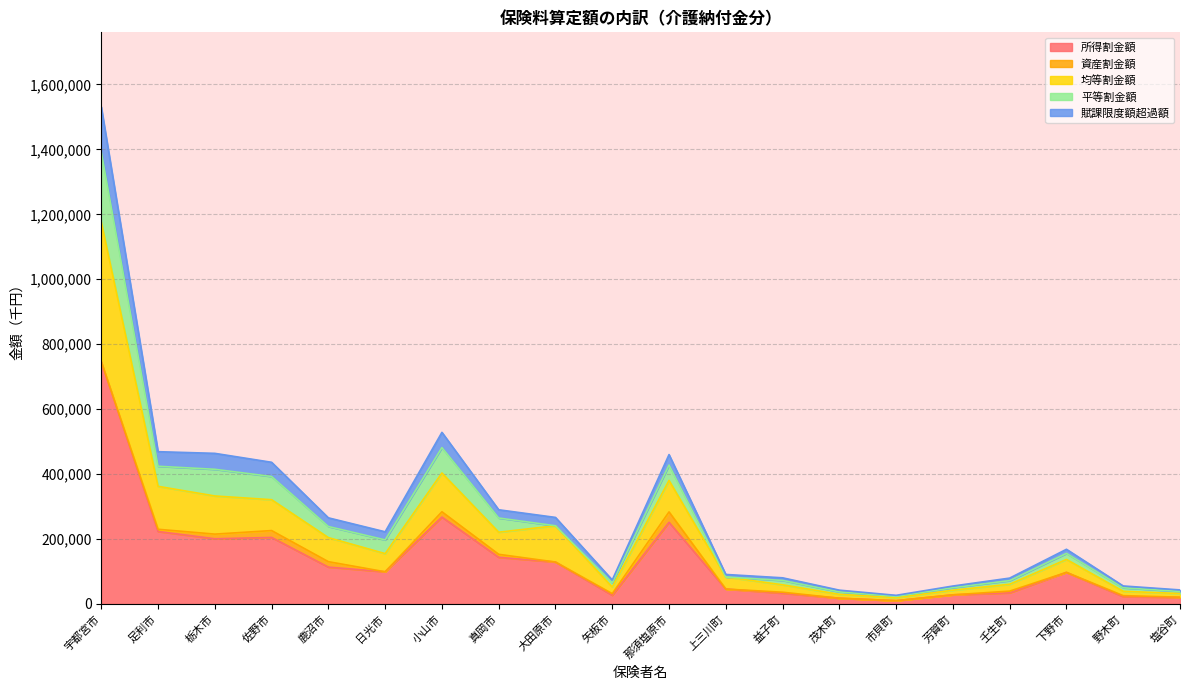

At which label does 均等割金額 reach its peak?

宇都宮市